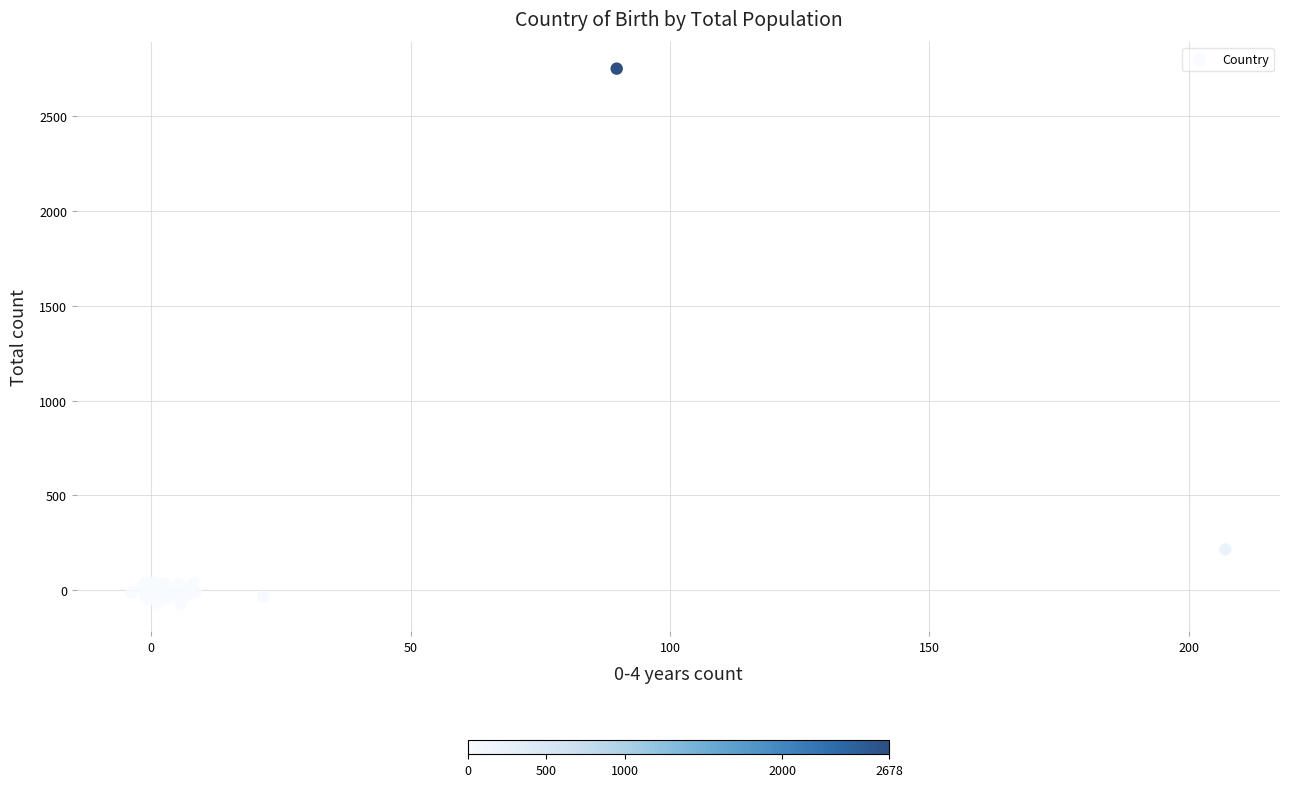

What Y value in the scatter plot is closest to 1338?

214.9